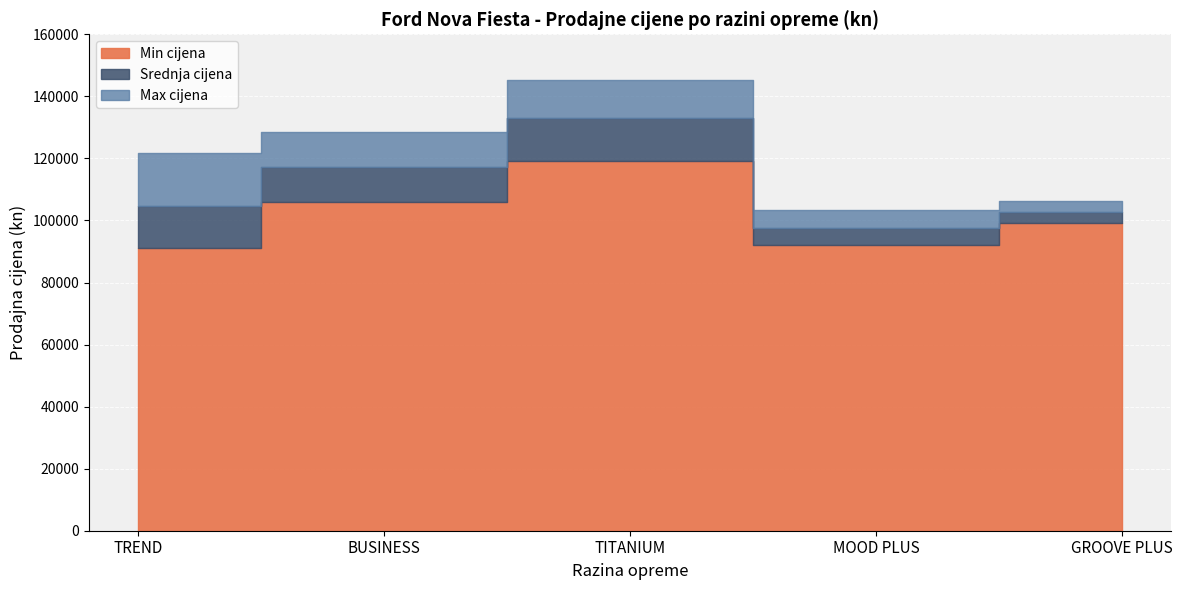

The value of GROOVE PLUS at TREND is 132011. True or false?

False